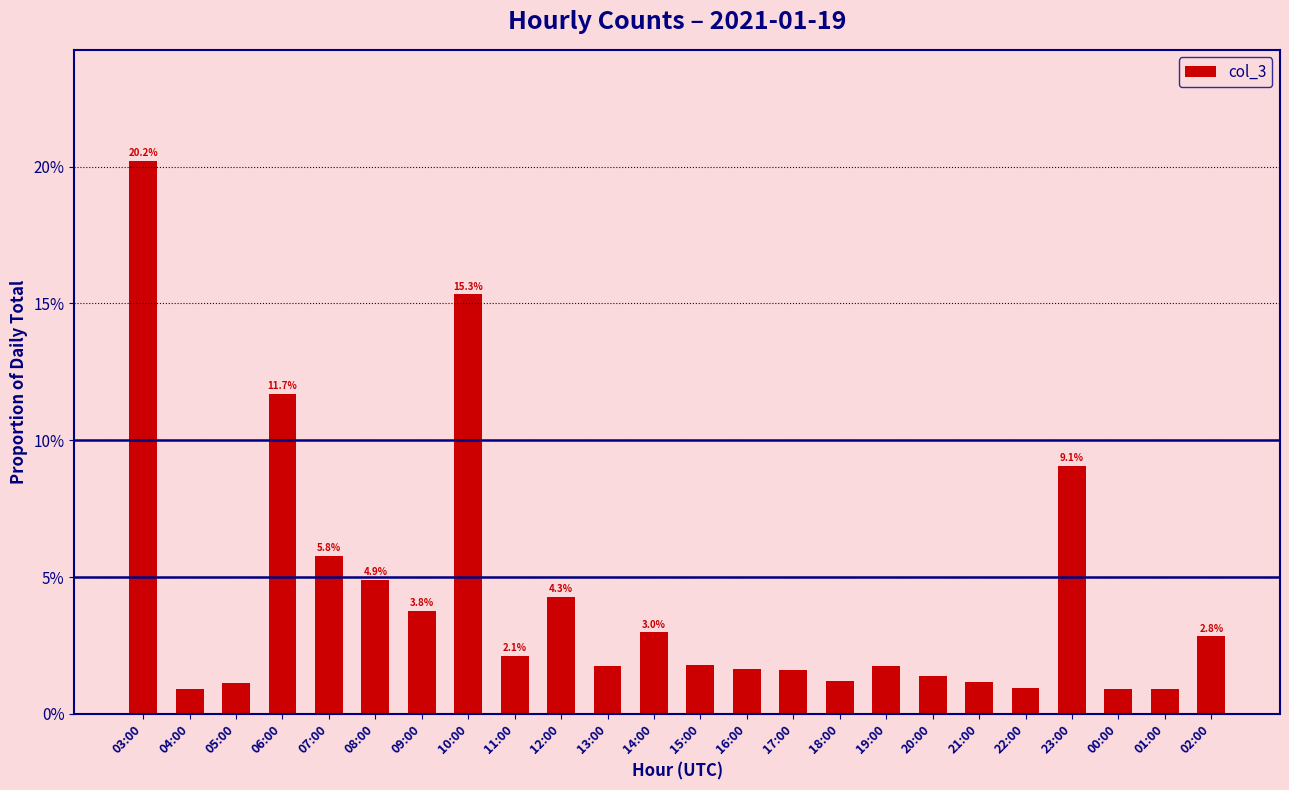

What is the difference between the maximum and minimum values?

0.2